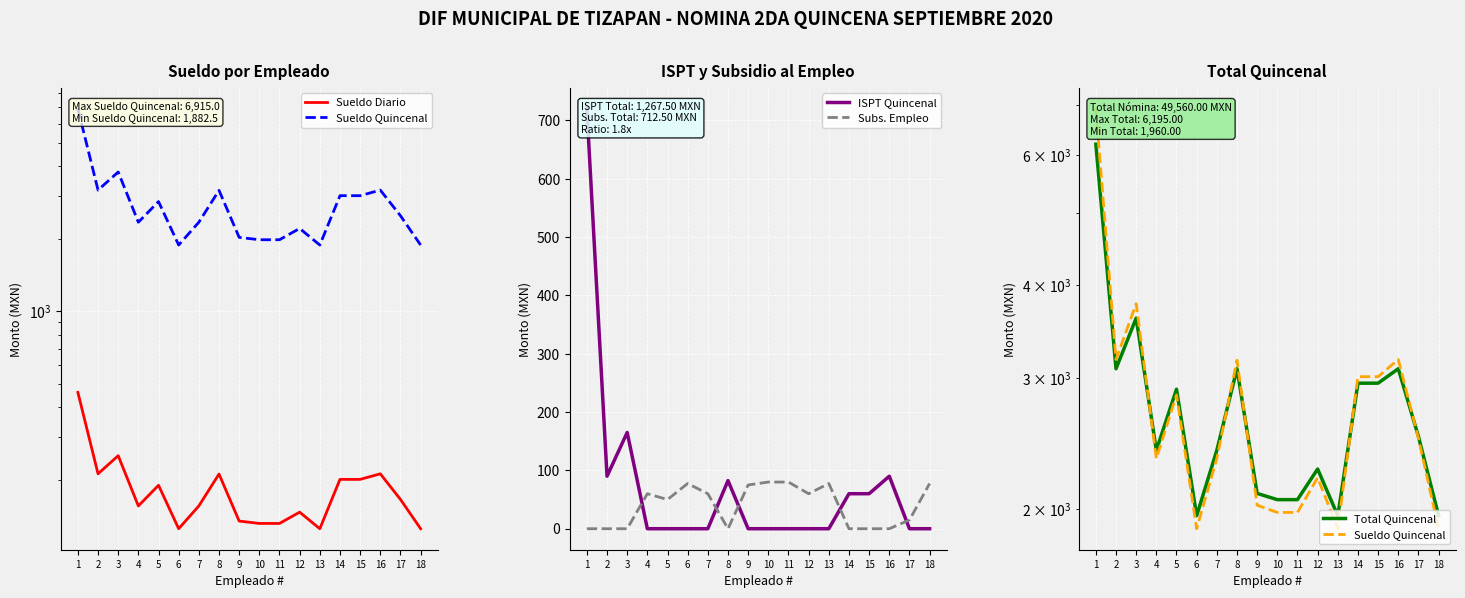

At which label does Total Quincenal reach its peak?

1